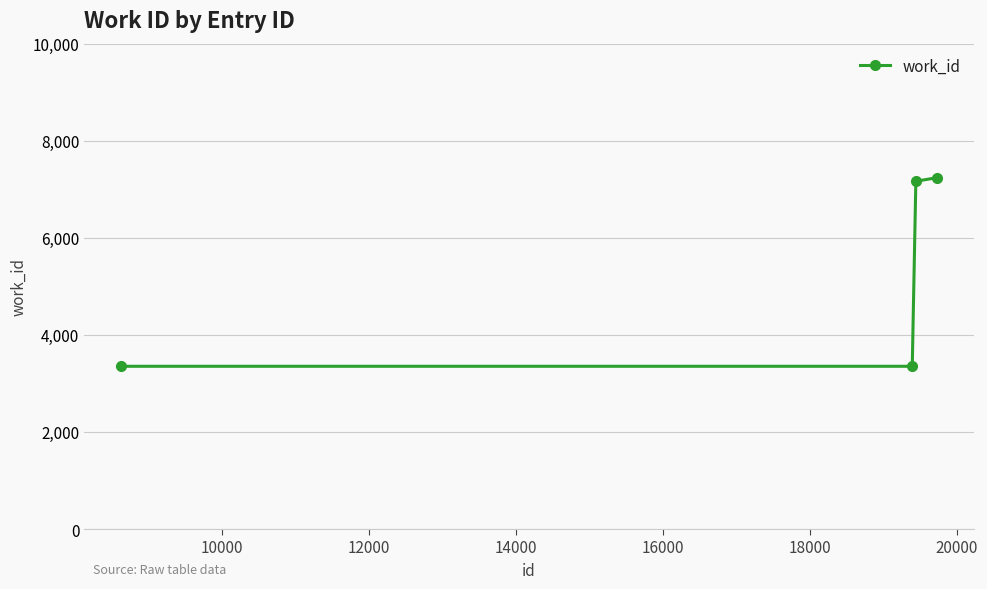

What is the difference between the maximum and minimum values?

3887